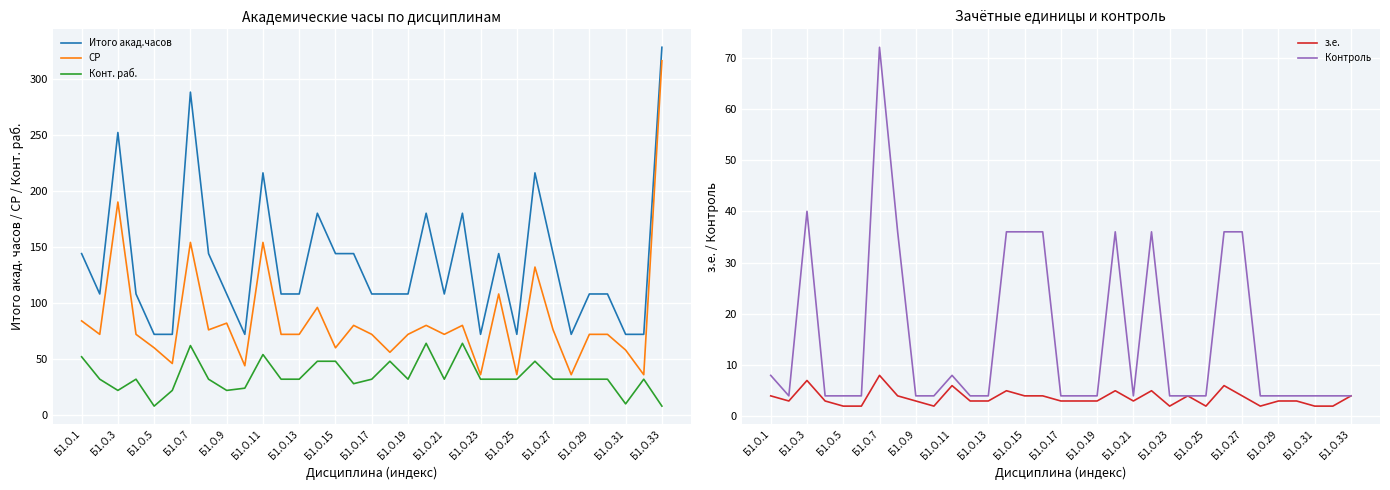

What are all the series names shown in the legend?

Итого акад.часов, СР, Конт. раб., з.е., Контроль